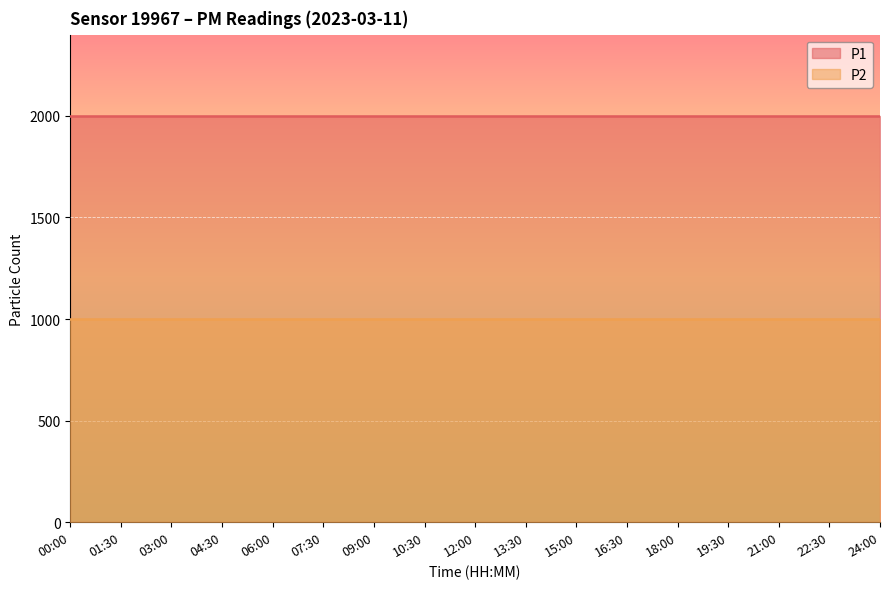

Reading left to right, transcribe all the data shown in this chart.

P1: 00:00=1999.9	01:30=1999.9	03:00=1999.9	04:30=1999.9	06:00=1999.9	07:30=1999.9	09:00=1999.9	10:30=1999.9	12:00=1999.9	13:30=1999.9	15:00=1999.9	16:30=1999.9	18:00=1999.9	19:30=1999.9	21:00=1999.9	22:30=1999.9	24:00=1999.9
P2: 00:00=999.9	01:30=999.9	03:00=999.9	04:30=999.9	06:00=999.9	07:30=999.9	09:00=999.9	10:30=999.9	12:00=999.9	13:30=999.9	15:00=999.9	16:30=999.9	18:00=999.9	19:30=999.9	21:00=999.9	22:30=999.9	24:00=999.9